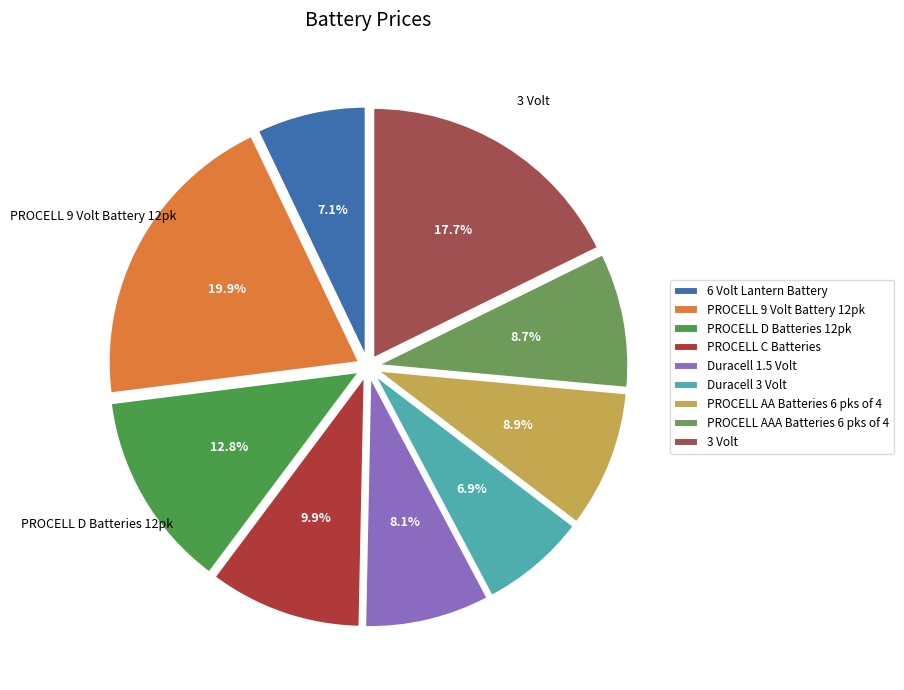

Does PROCELL 9 Volt Battery 12pk represent more than half of the total?

No